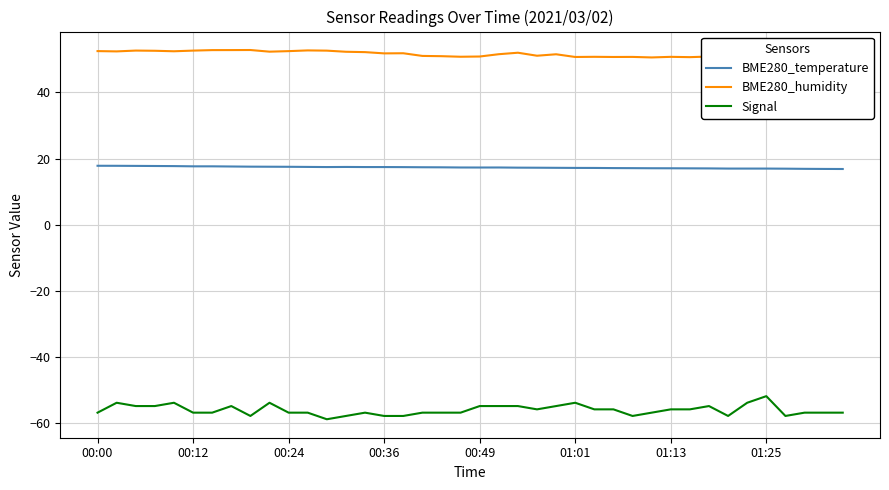

What is the minimum value shown in the chart?

-59.0